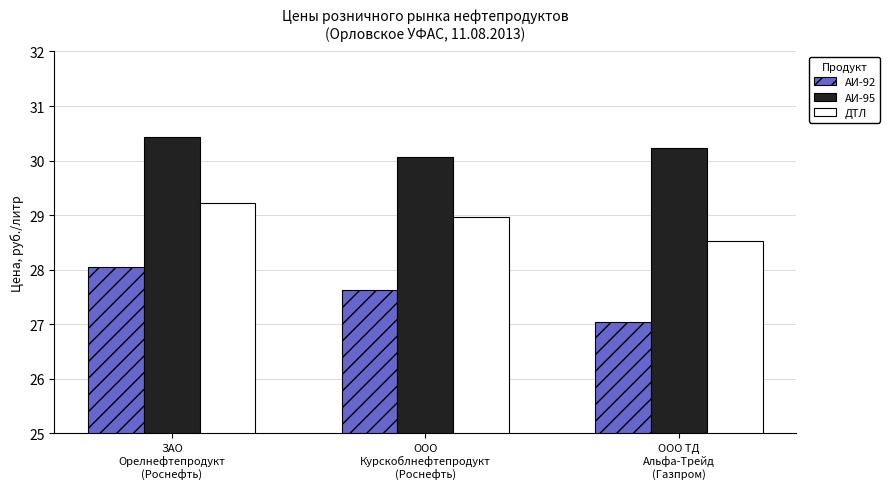

True or false: АИ-95 has a value of 10.3 at ООО
Курскоблнефтепродукт
(Роснефть).

False